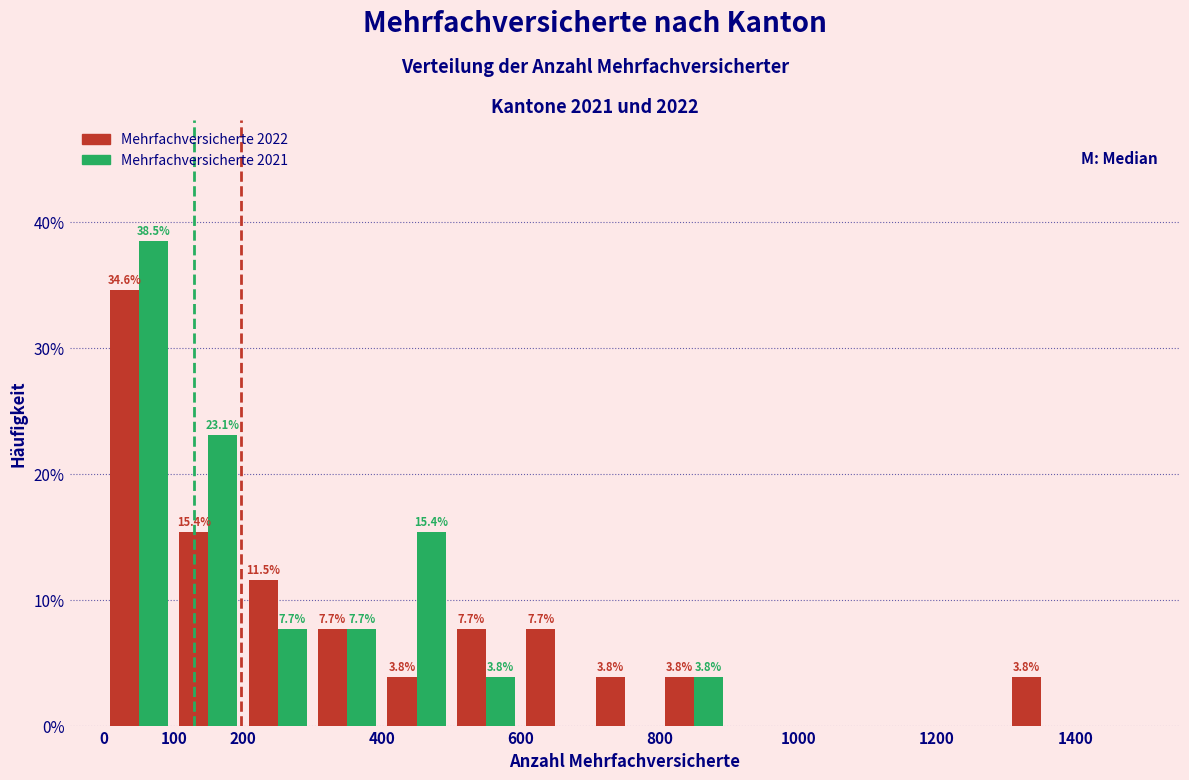

In the Mehrfachversicherte 2021 series, which range on the x-axis has the tallest bar?

0 to 100